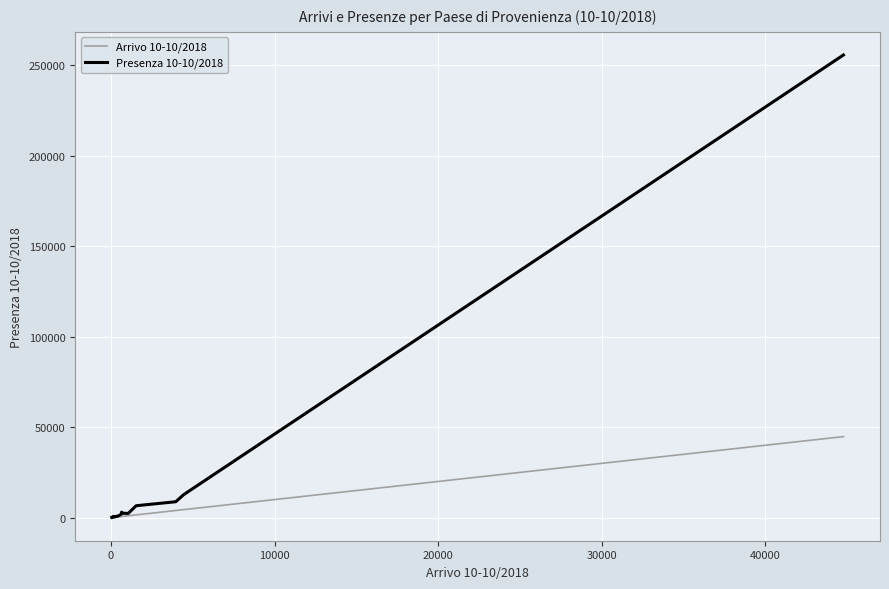

Which series has the widest spread of values?

Presenza 10-10/2018